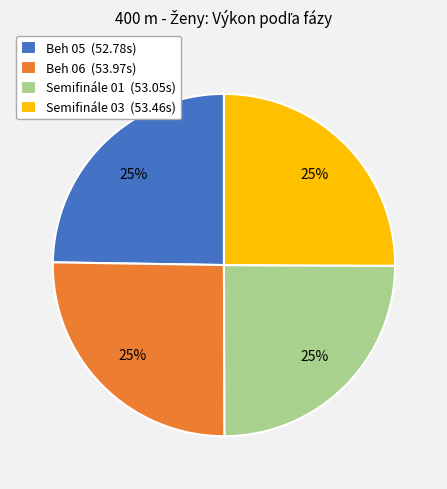

Is it true that Semifinále 01 is 25% of the pie?

True